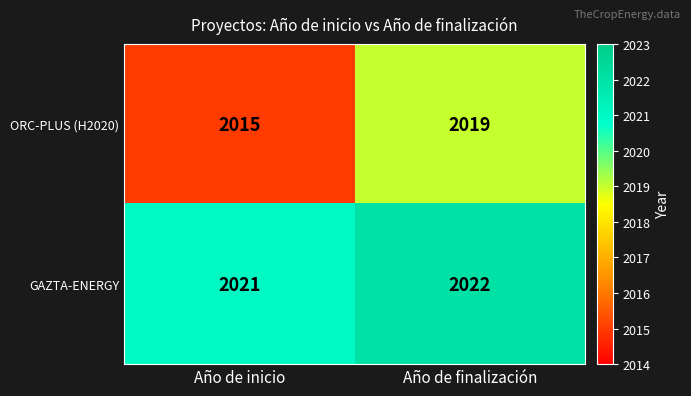

What is the difference between the highest and lowest values at Año de inicio?

6